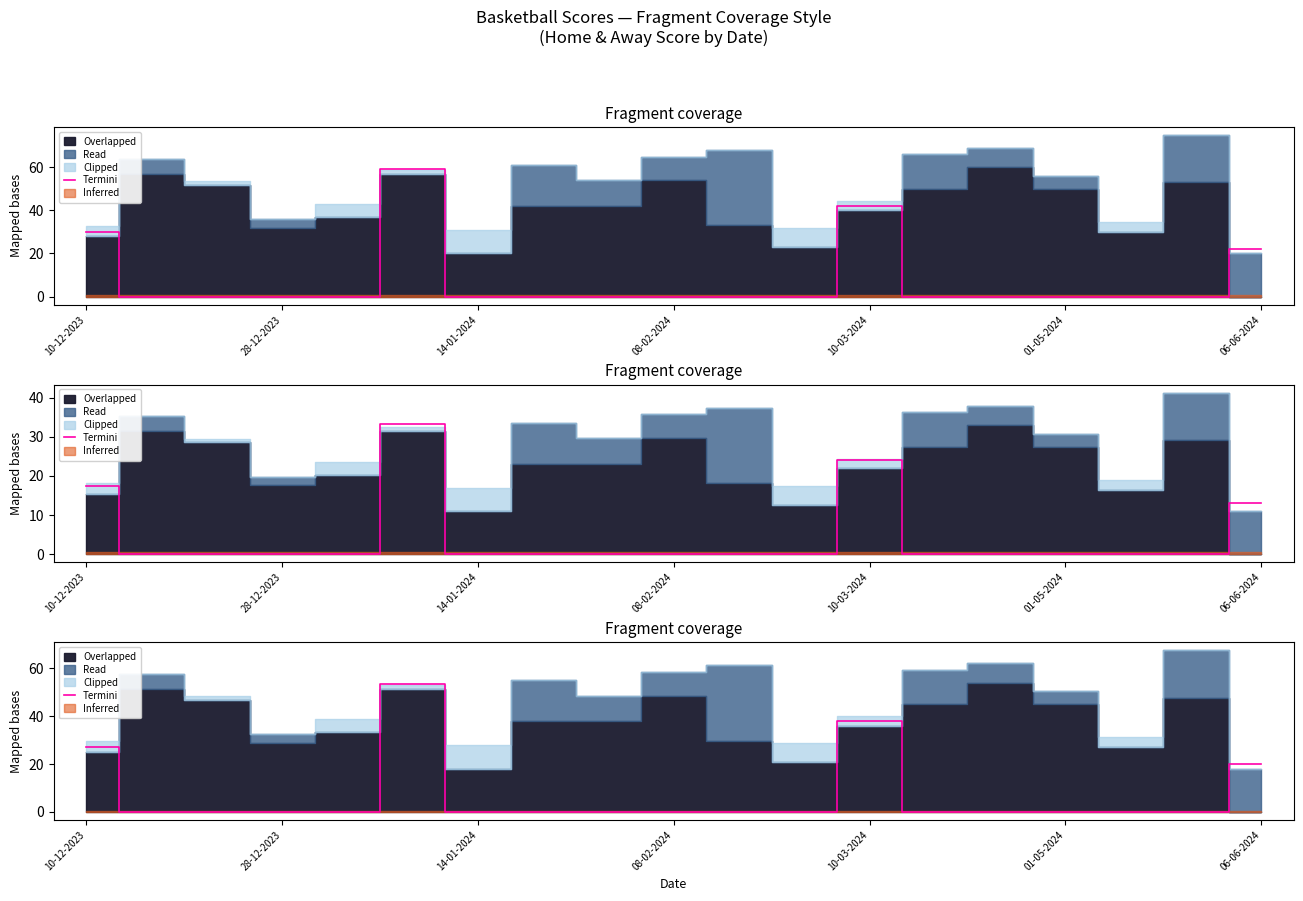

Which category has the lowest value across all series?

28-12-2023